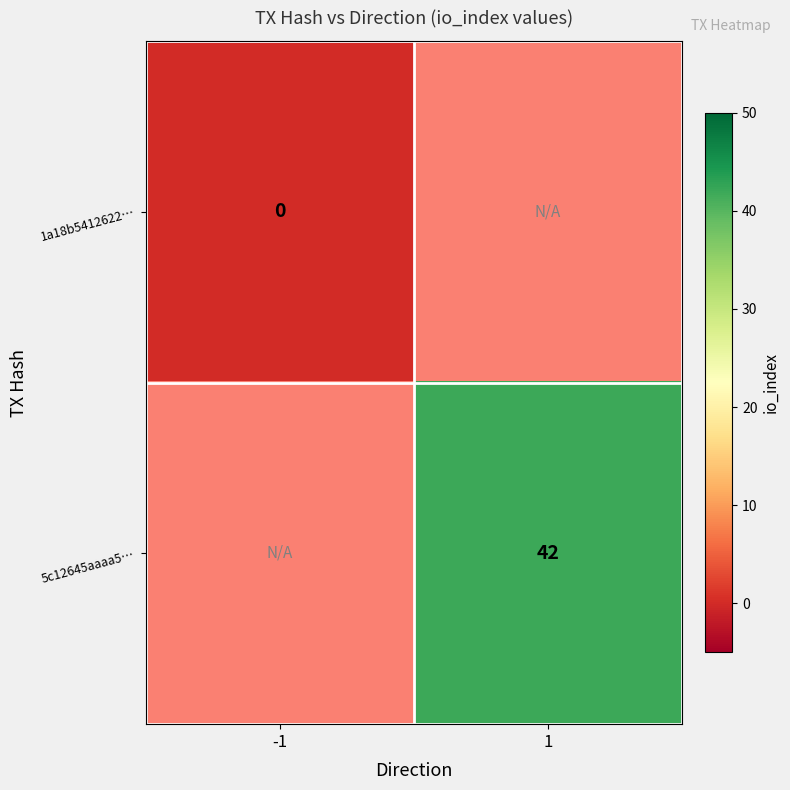

How many distinct data groups are displayed?

2